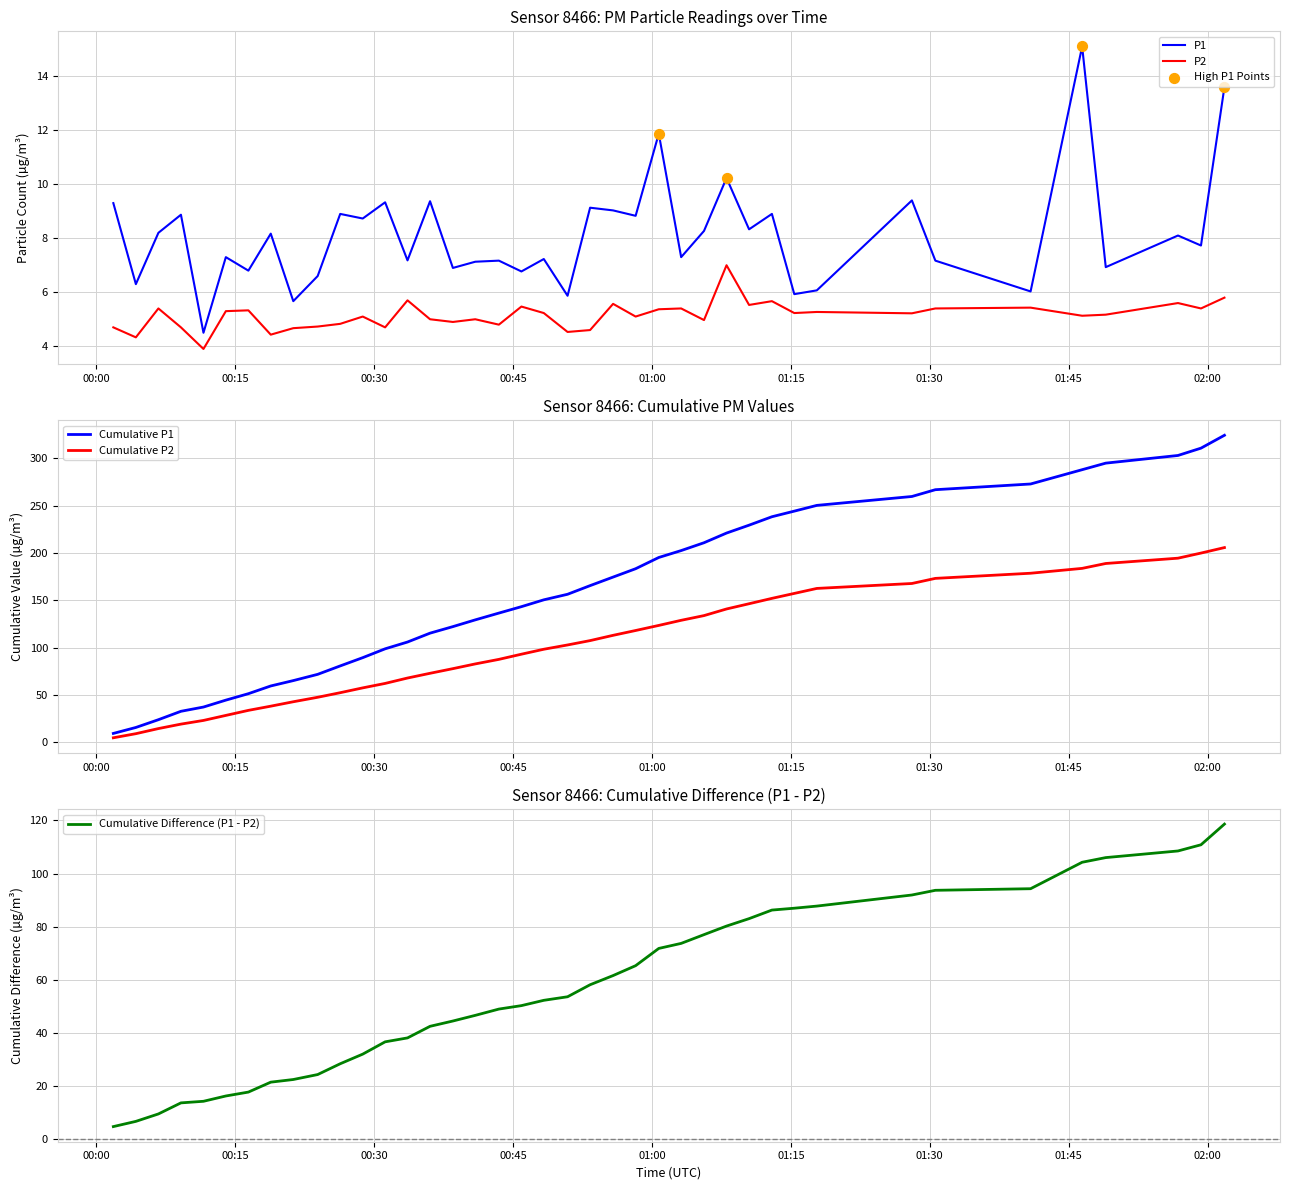

True or false: P1 and P2 intersect in this chart.

False